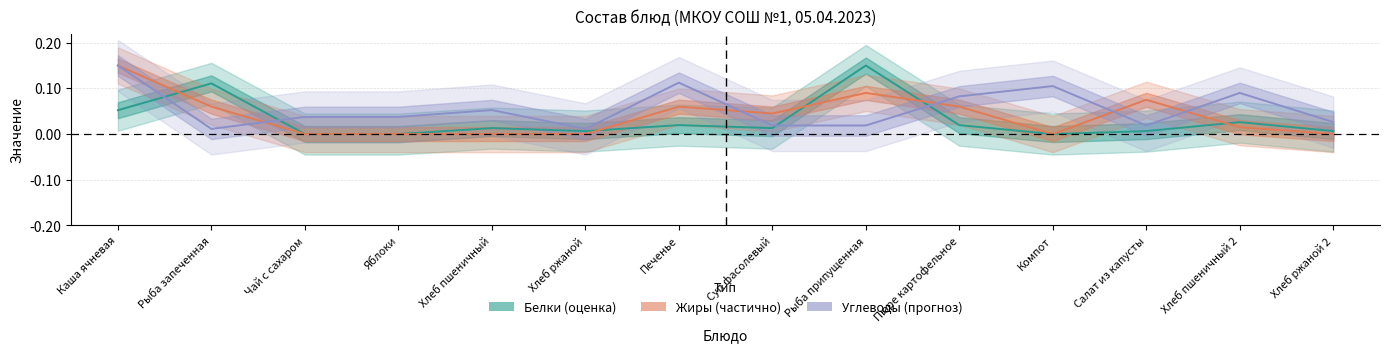

At which category does Жиры reach its first local peak?

Печенье